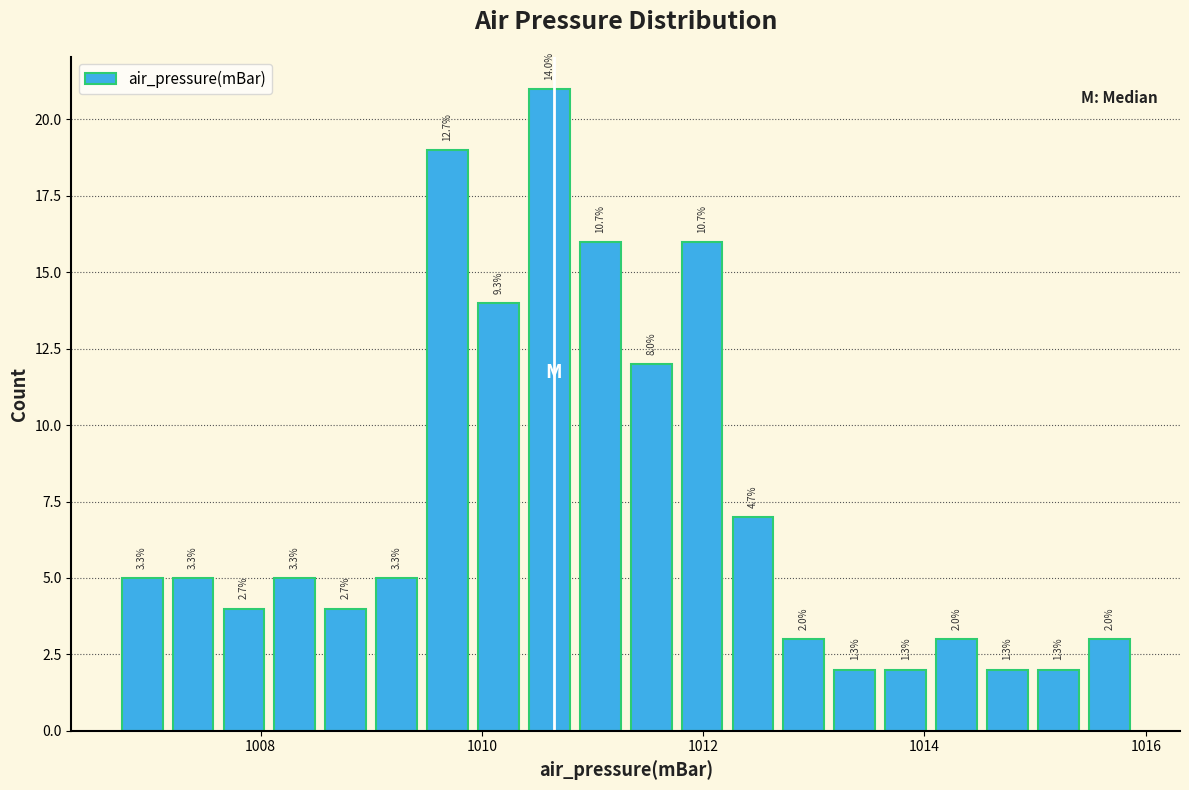

Read against the x-axis, roughly where is the centre of the tallest bar?

1010.6